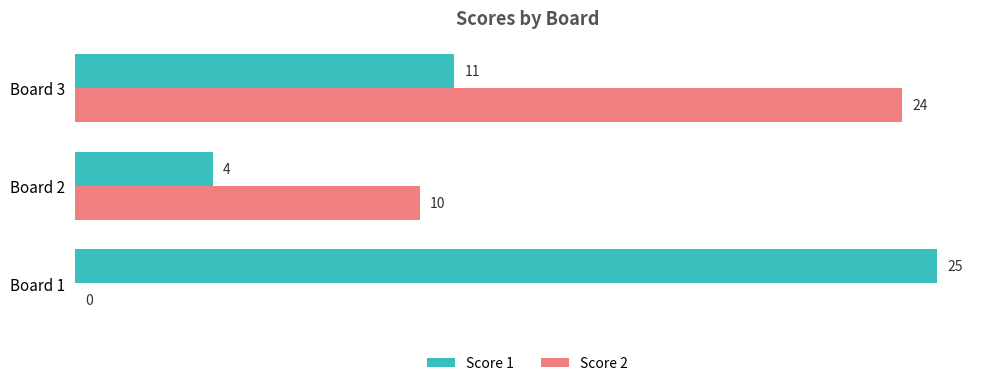

What is the sum of all Score 2 values?

34